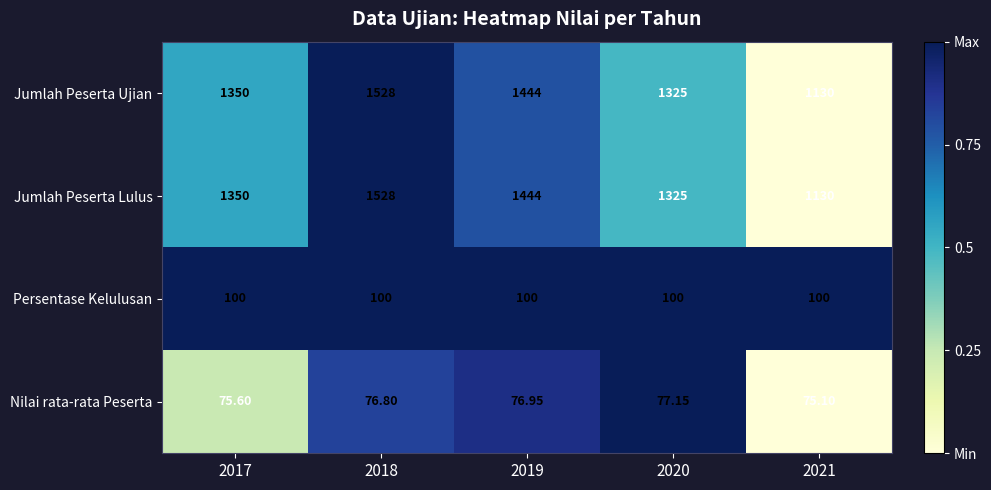

Is the value of Persentase Kelulusan at 2017 greater than the value of Nilai rata-rata Peserta at 2018?

Yes